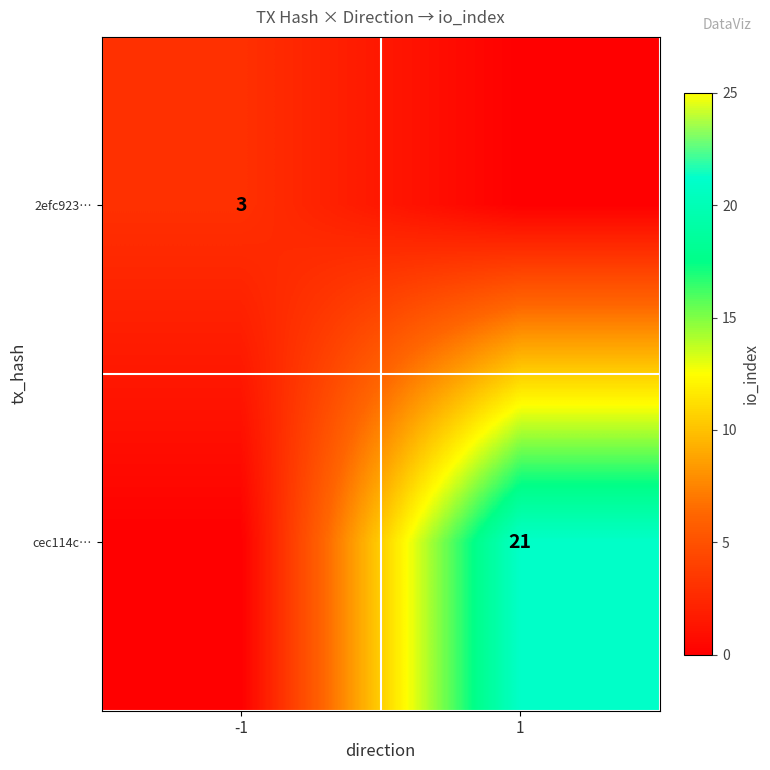

The value of 2efc923… at -1 is 3. True or false?

True